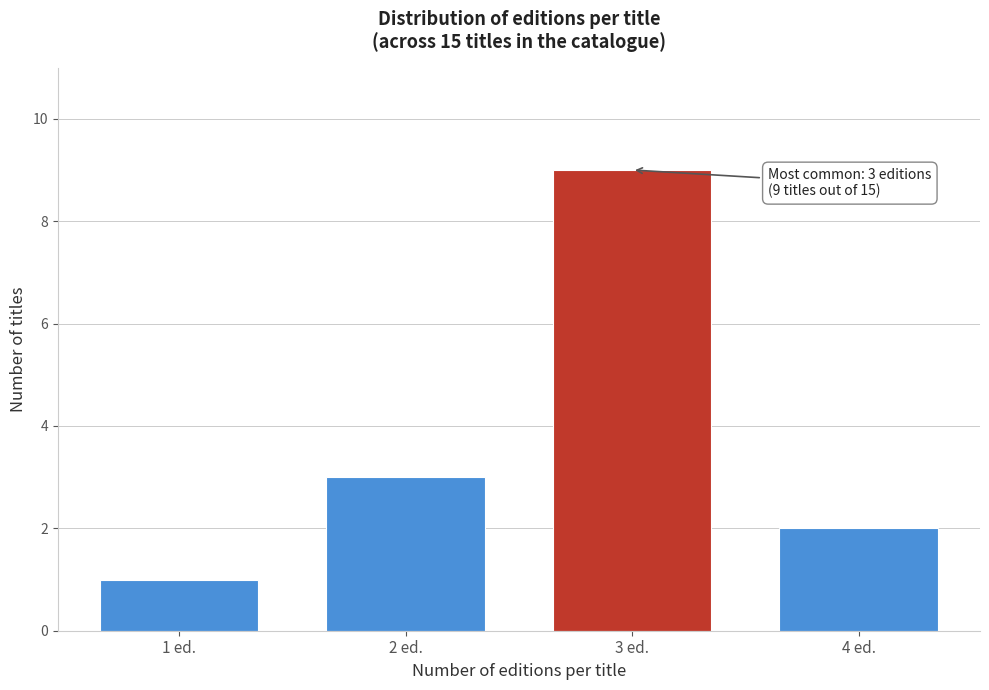

Reading left to right, what are all the values shown in this chart?

1	3	9	2